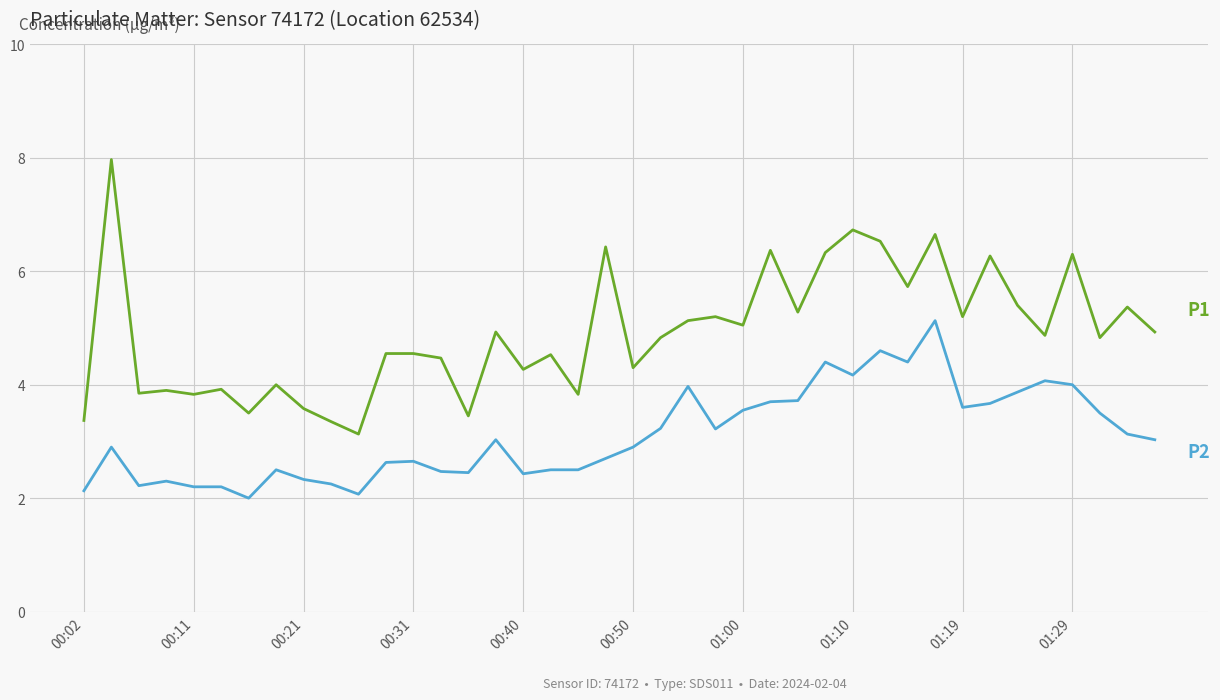

What is the smallest value displayed?

2.0